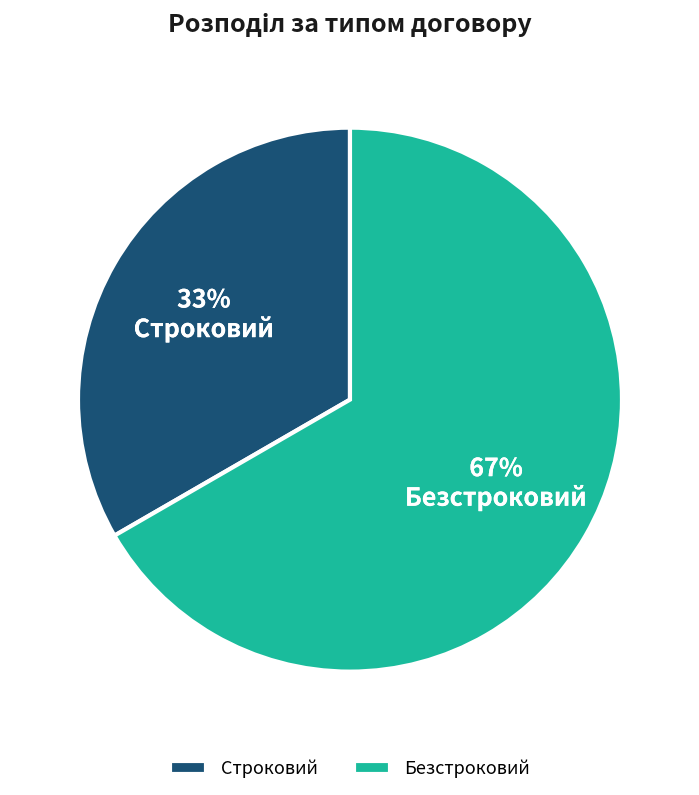

Does Безстроковий represent more than half of the total?

Yes